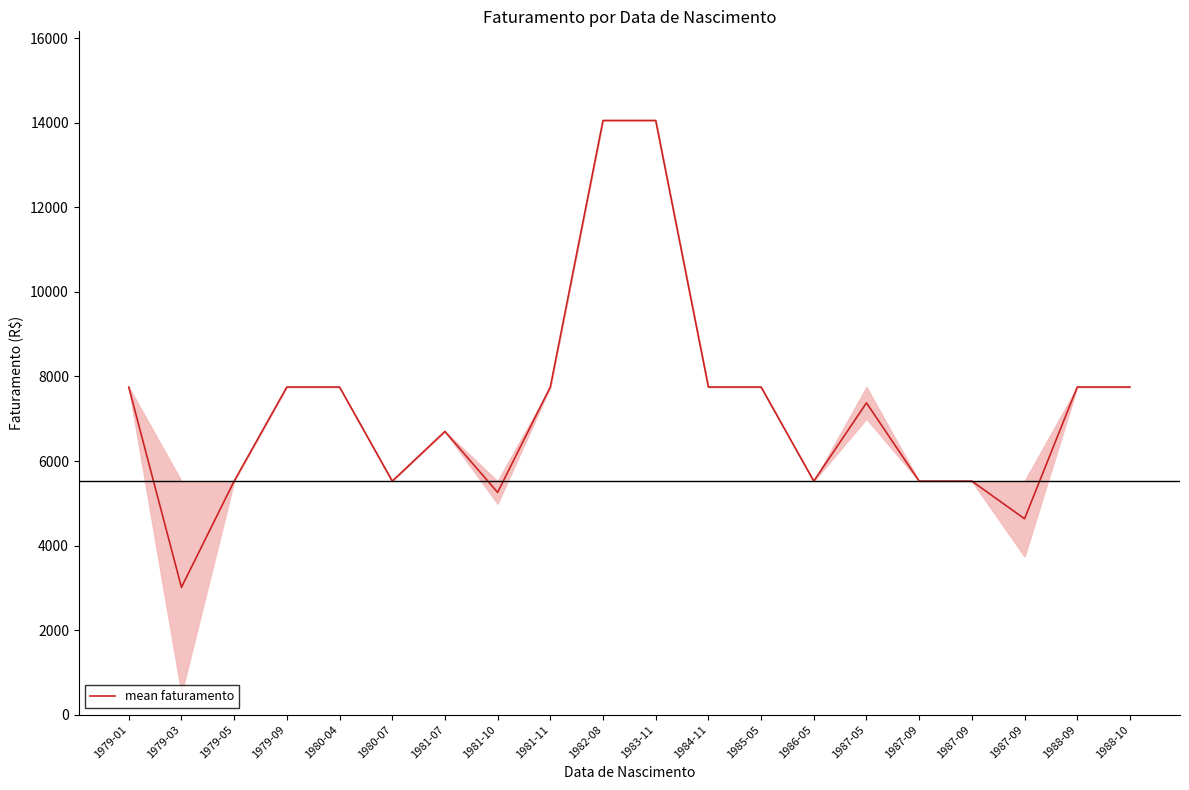

List the labels in order of value, largest first.

1982-08, 1983-11, 1979-01, 1979-09, 1980-04, 1981-11, 1984-11, 1985-05, 1988-09, 1988-10, 1987-05, 1981-07, 1979-05, 1980-07, 1986-05, 1987-09, 1987-09, 1981-10, 1987-09, 1979-03